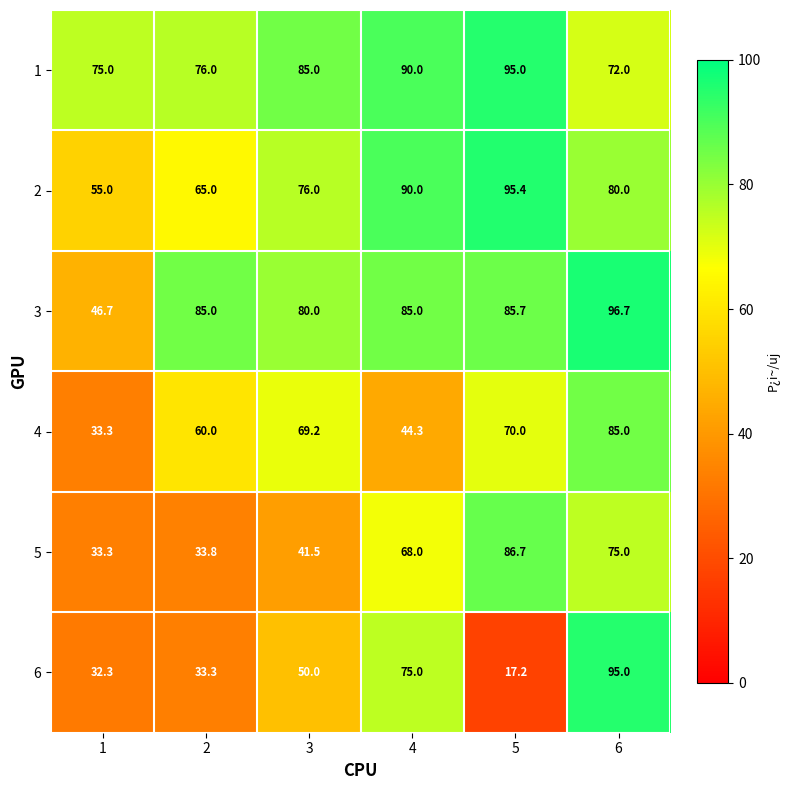

What is the difference between the maximum and minimum values in the 1 series?

23.0